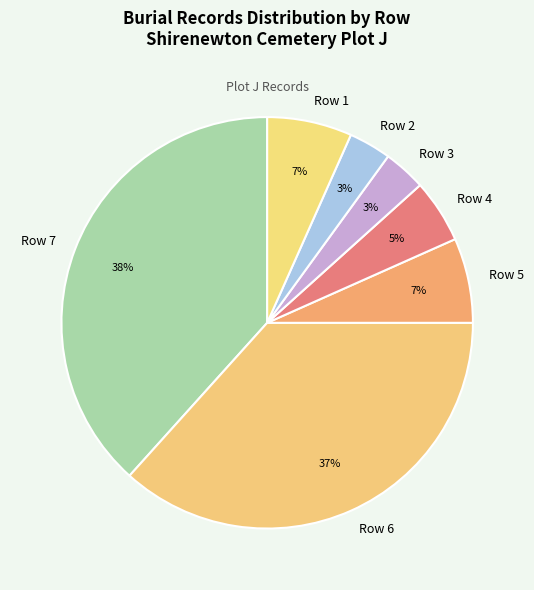

Between Row 3 and Row 7, which is larger?

Row 7